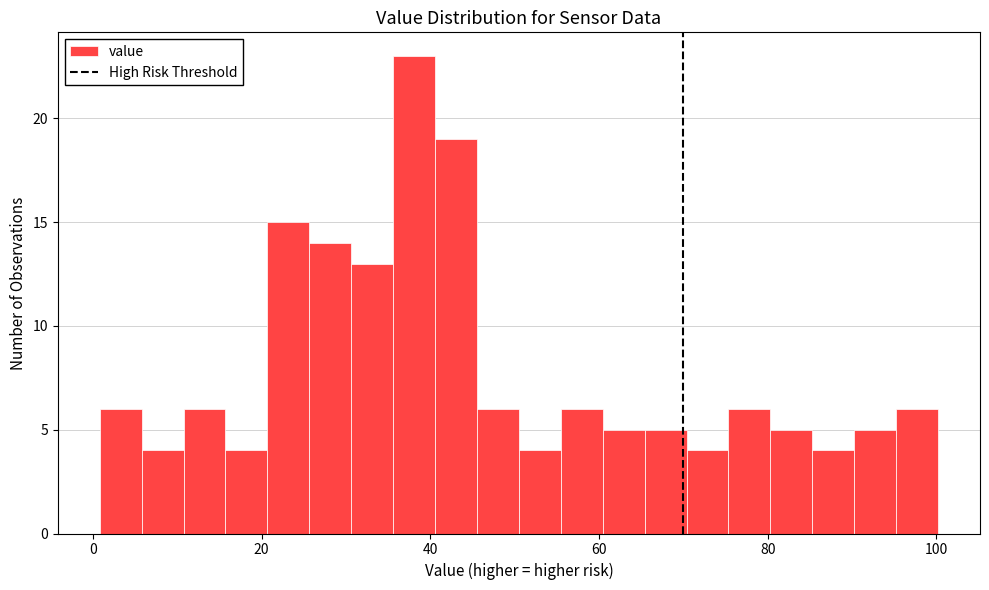

Read against the x-axis, roughly where is the centre of the tallest bar?

38